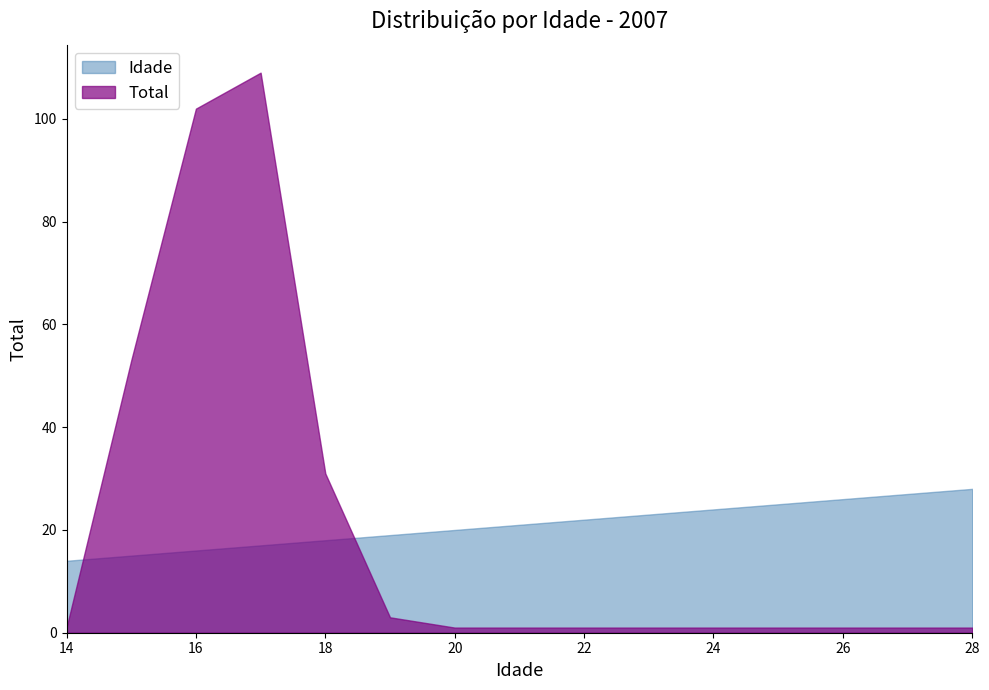

The Idade series shows 19 at 19. True or false?

True